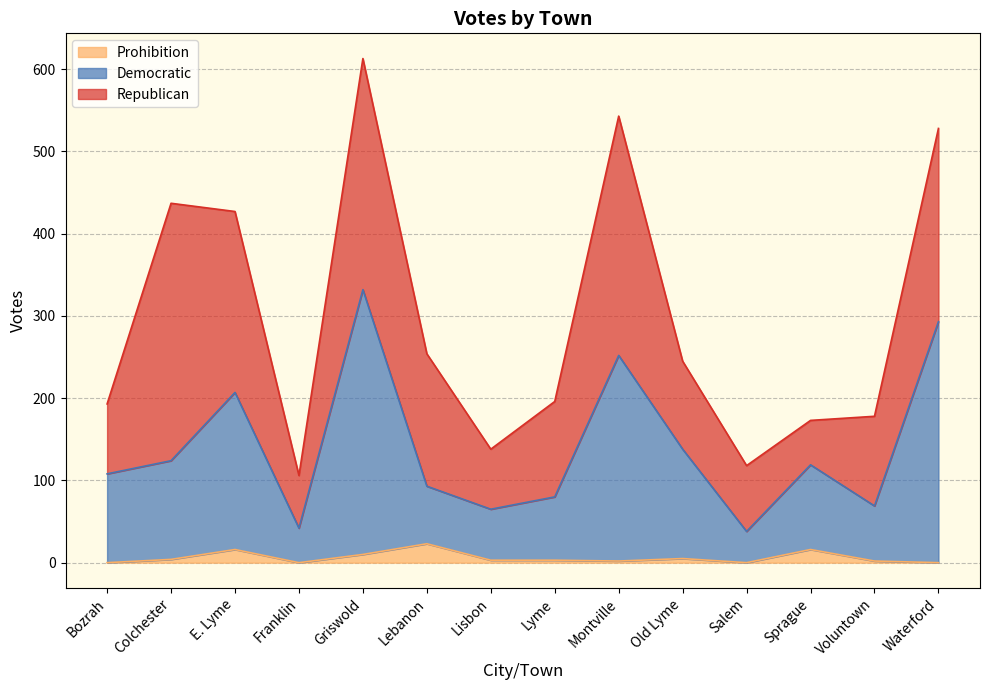

What is the difference between the second highest and second lowest values in the Prohibition series?

16